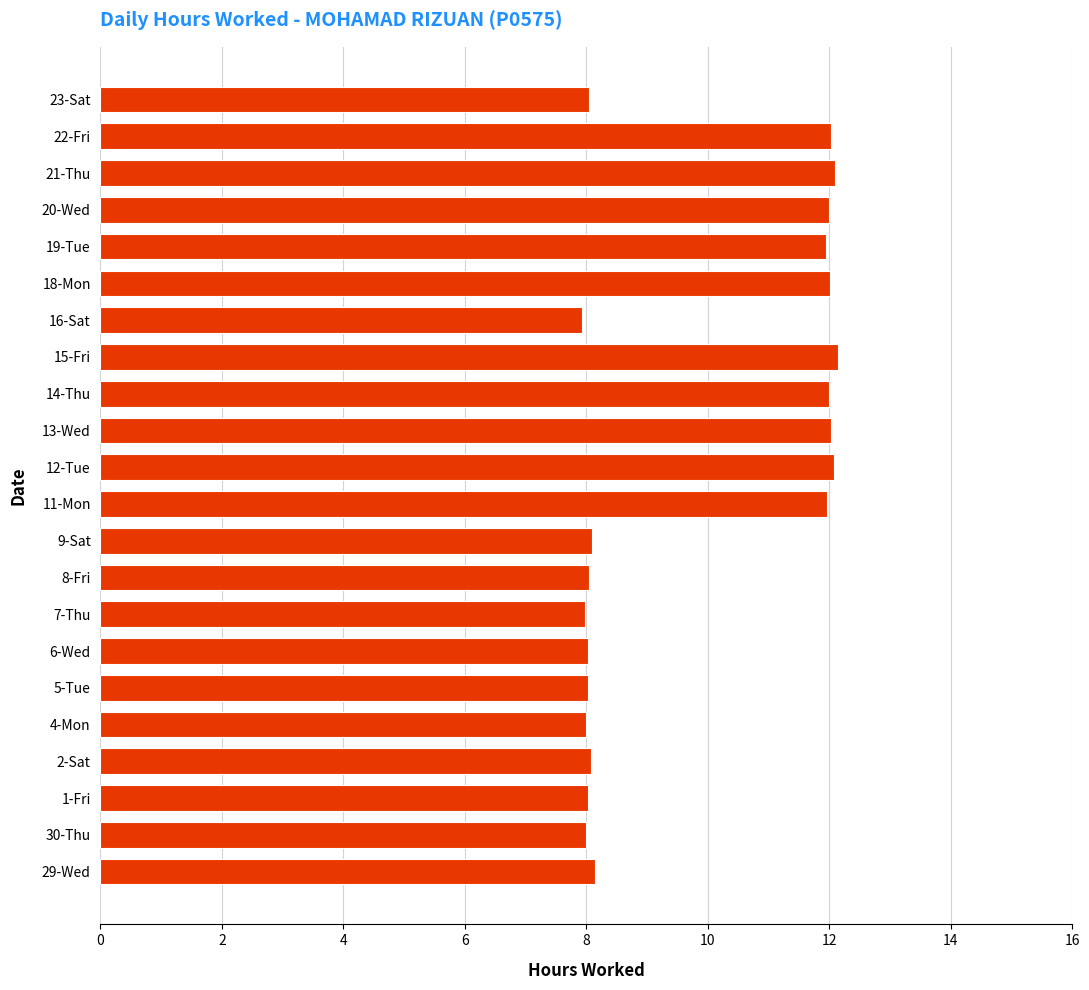

What is the sum of all values?

216.7